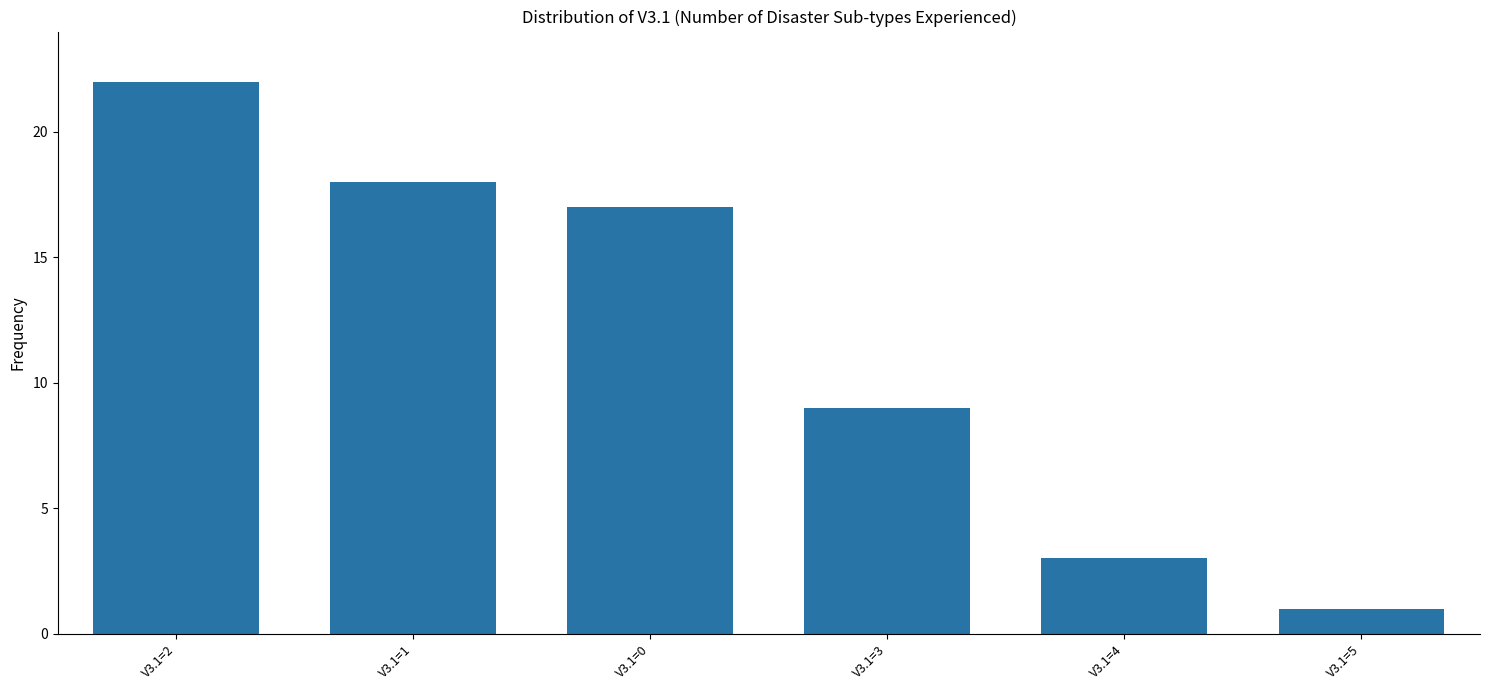

True or false: the data shows 7 at V3.1=0.

False